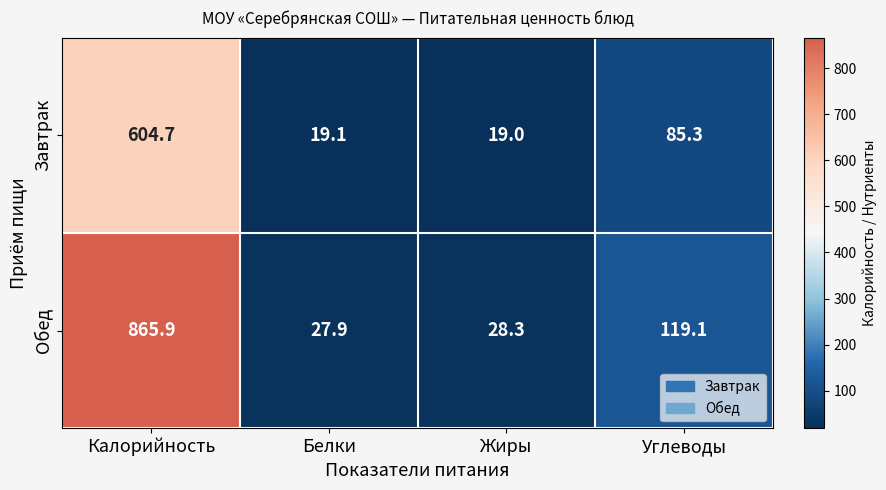

List the series in order of their peak value, highest first.

Обед, Завтрак